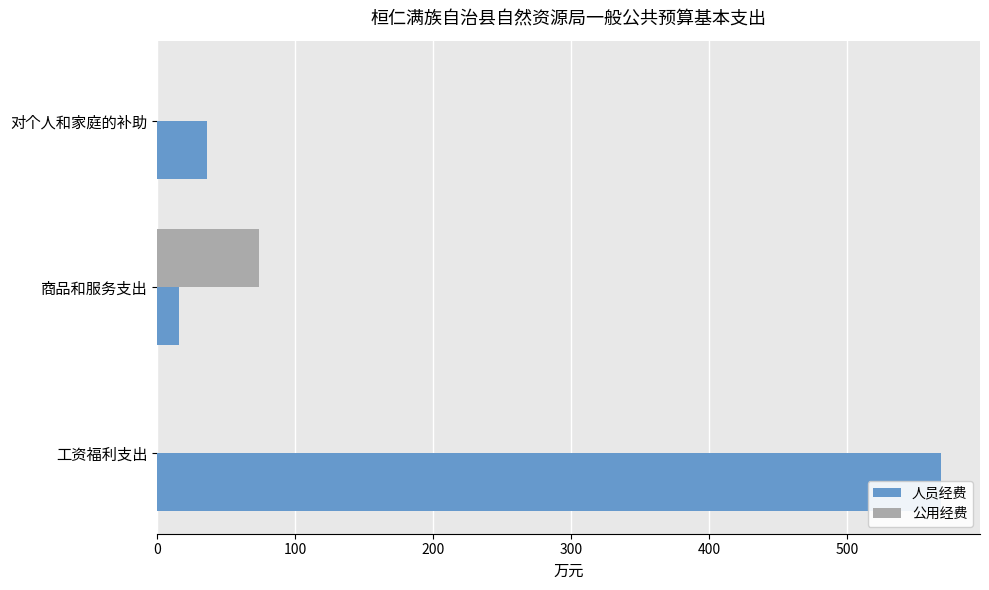

Which series has the largest range (max minus min)?

人员经费